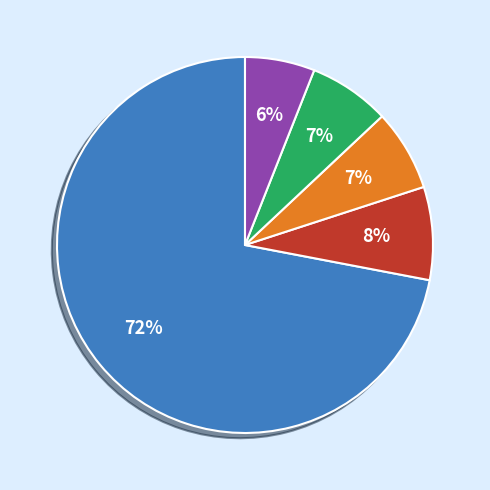

Is there any slice that represents more than half of the pie?

Yes